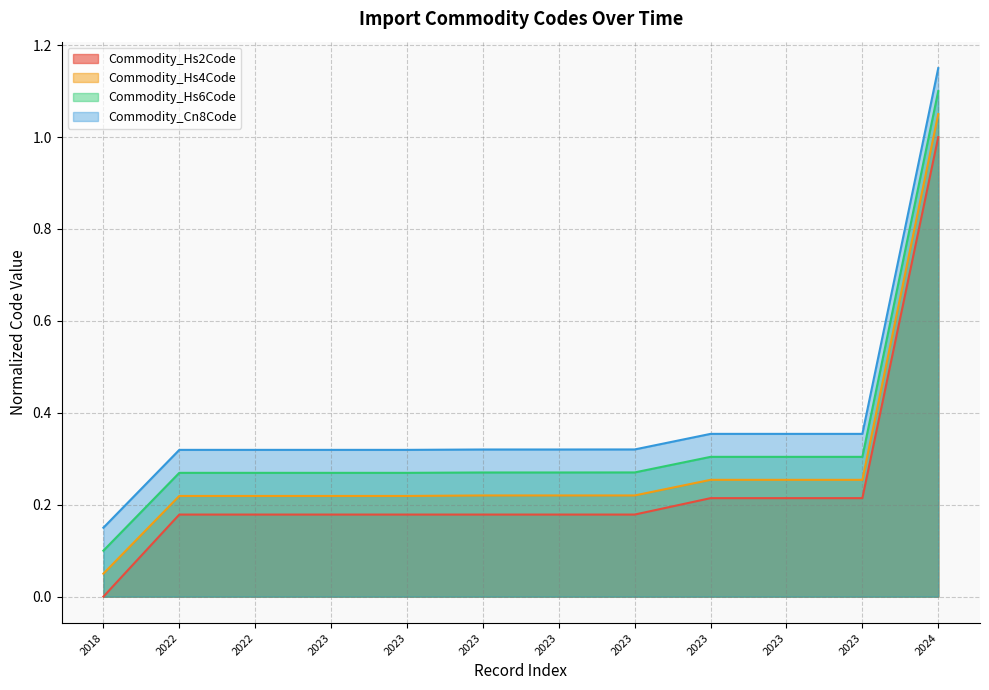

How many positive values does the Commodity_Hs2Code series have?

11